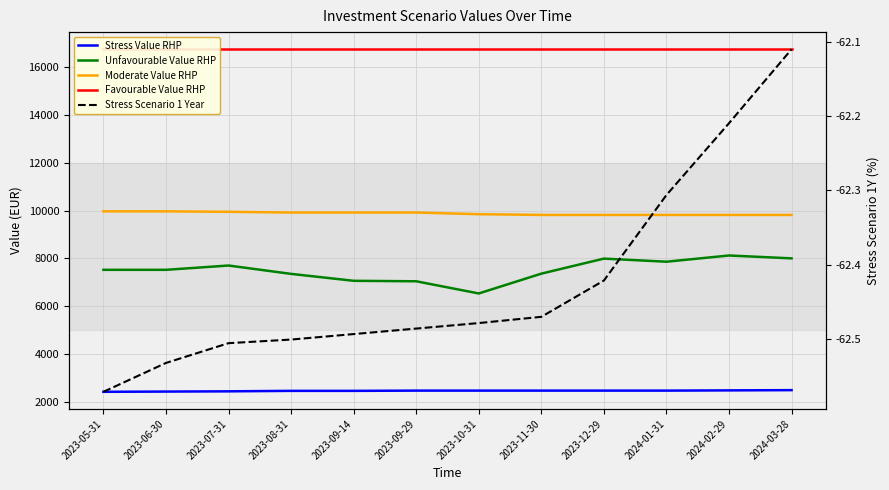

Where does the Moderate Value RHP series first go above 9920?

2023-05-31